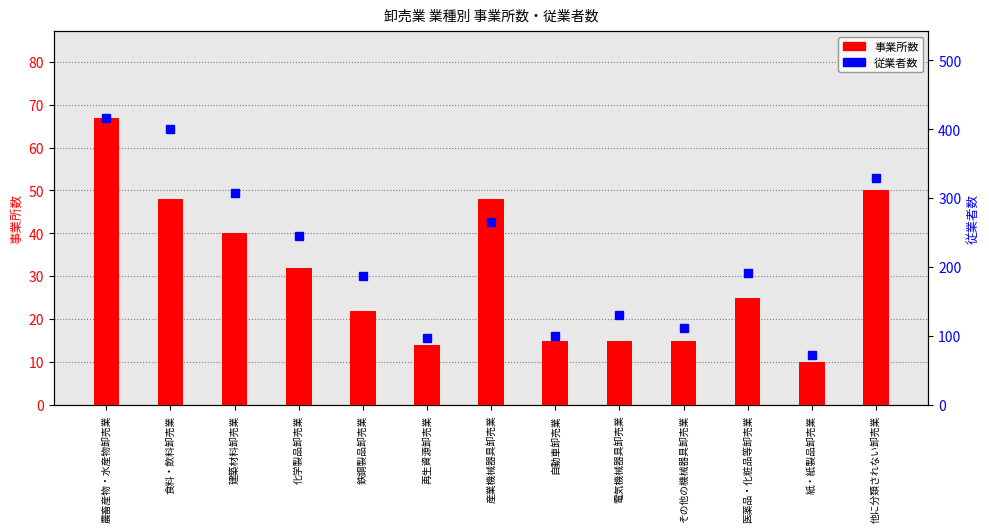

List the labels in order of 従業者数 value, largest first.

農畜産物・水産物卸売業, 食料・飲料卸売業, 他に分類されない卸売業, 建築材料卸売業, 産業機械器具卸売業, 化学製品卸売業, 医薬品・化粧品等卸売業, 鉄鋼製品卸売業, 電気機械器具卸売業, その他の機械器具卸売業, 自動車卸売業, 再生資源卸売業, 紙・紙製品卸売業